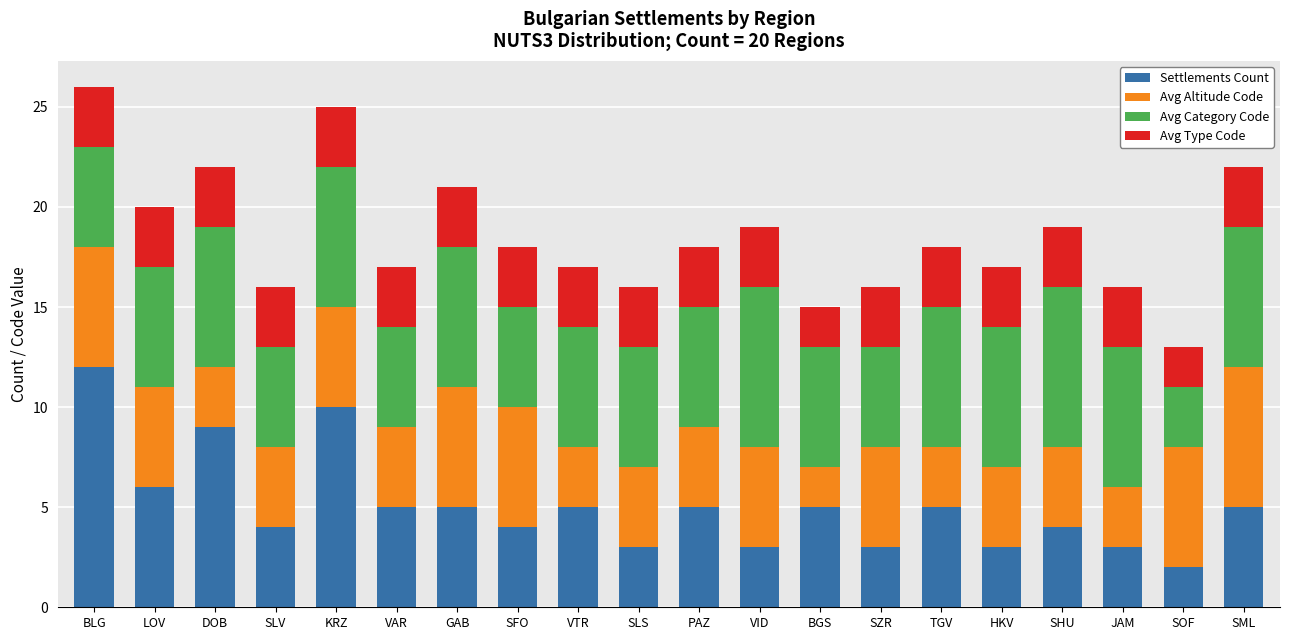

What is the total value across all series at SZR?

16